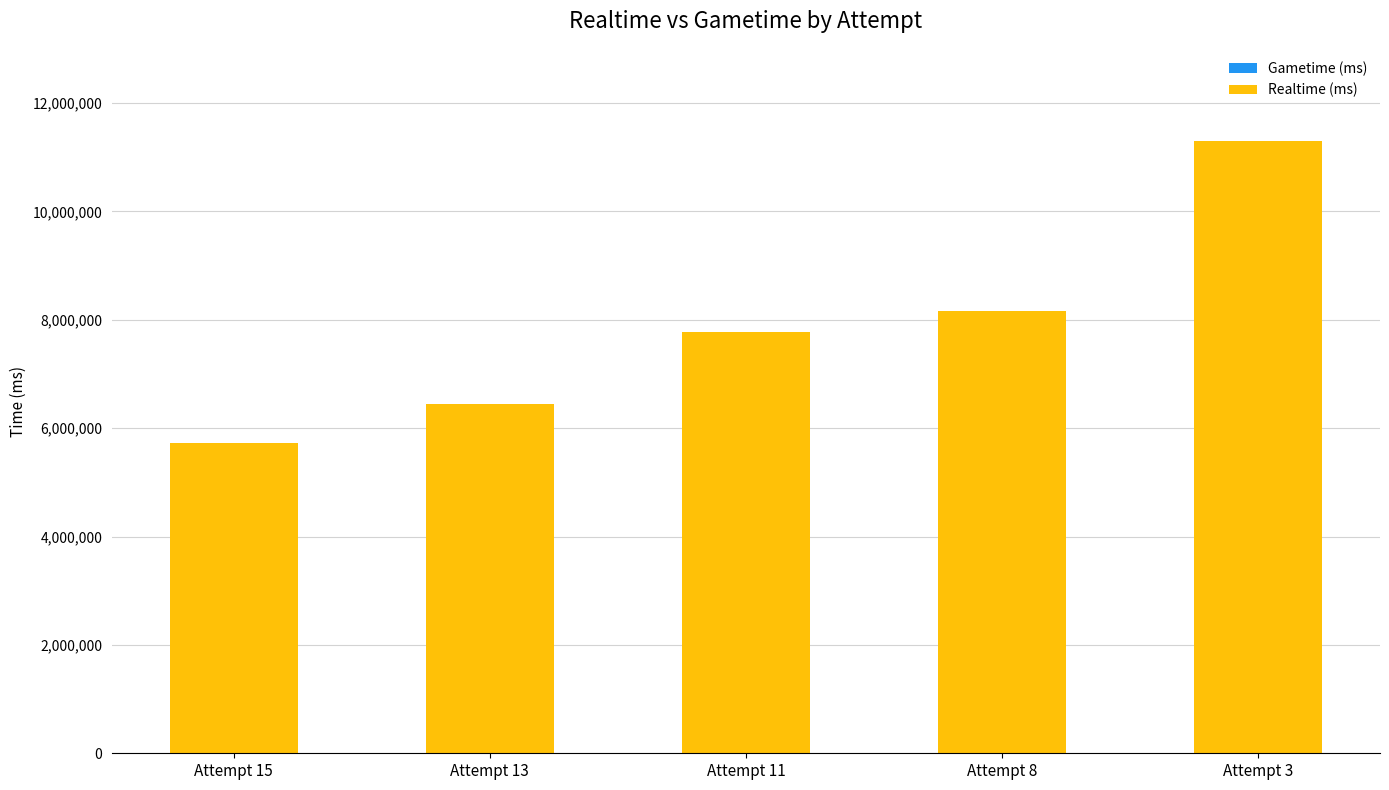

At which category does the chart reach its minimum across all series?

Attempt 15